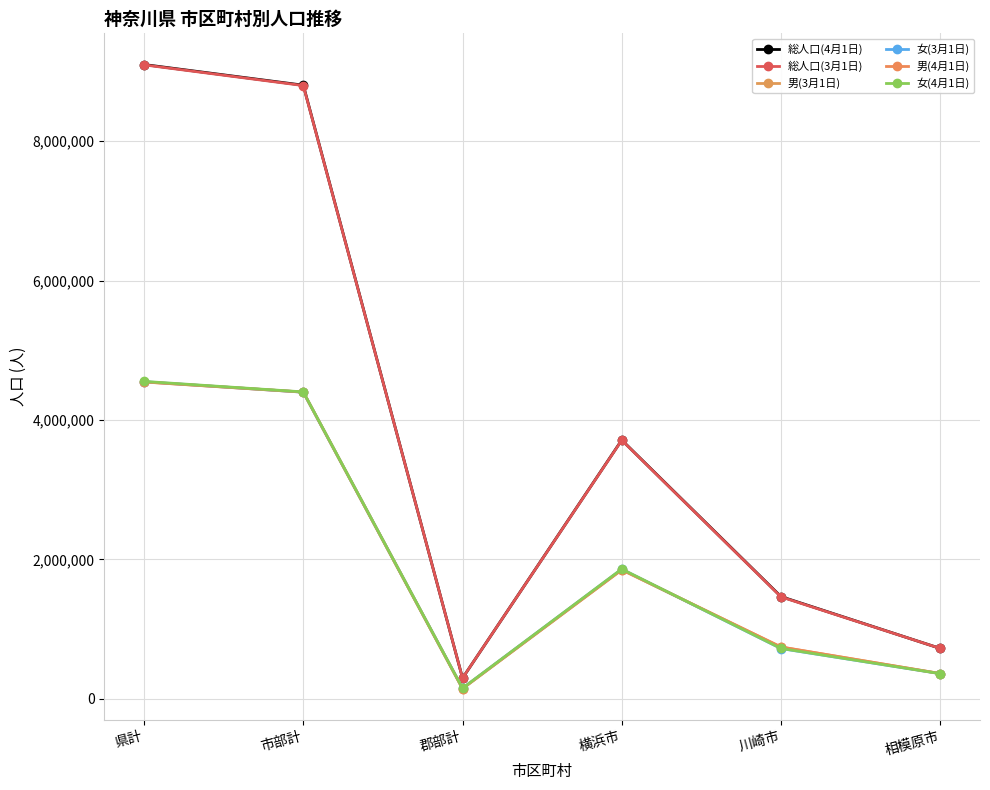

How many lines are shown in the chart?

6